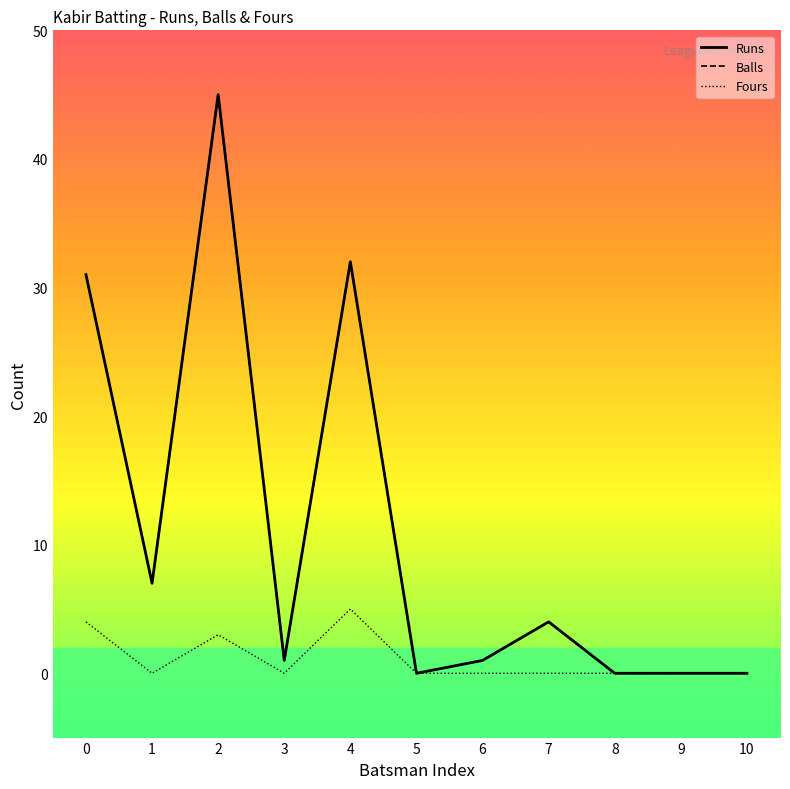

Is it true that Balls equals 2 at 6?

False